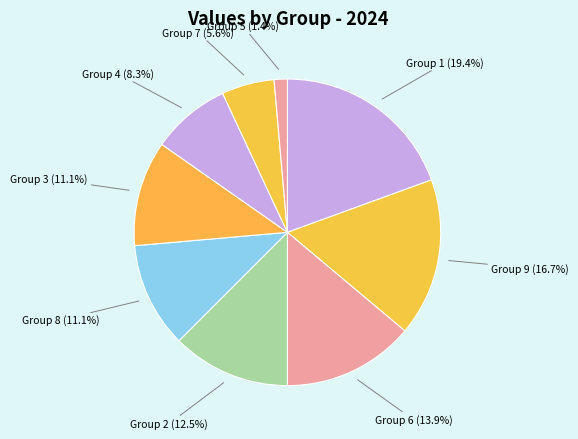

What is the largest slice in the pie chart?

Group 1 (19.4%)